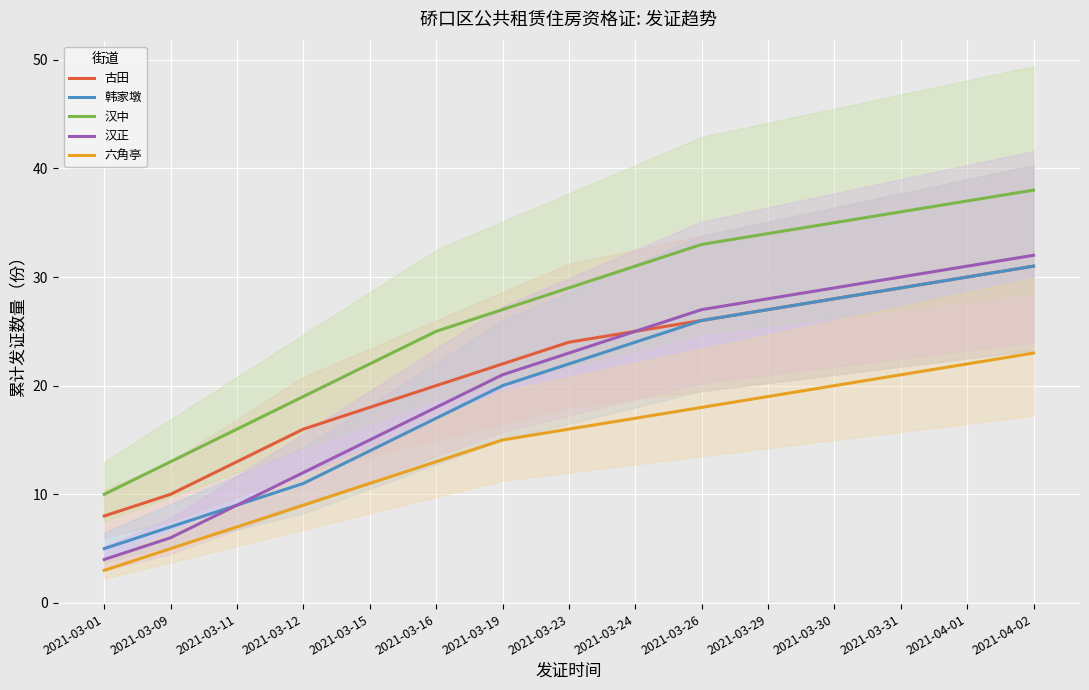

Is the value of 韩家墩 at 2021-03-26 greater than the value of 古田 at 2021-04-02?

No